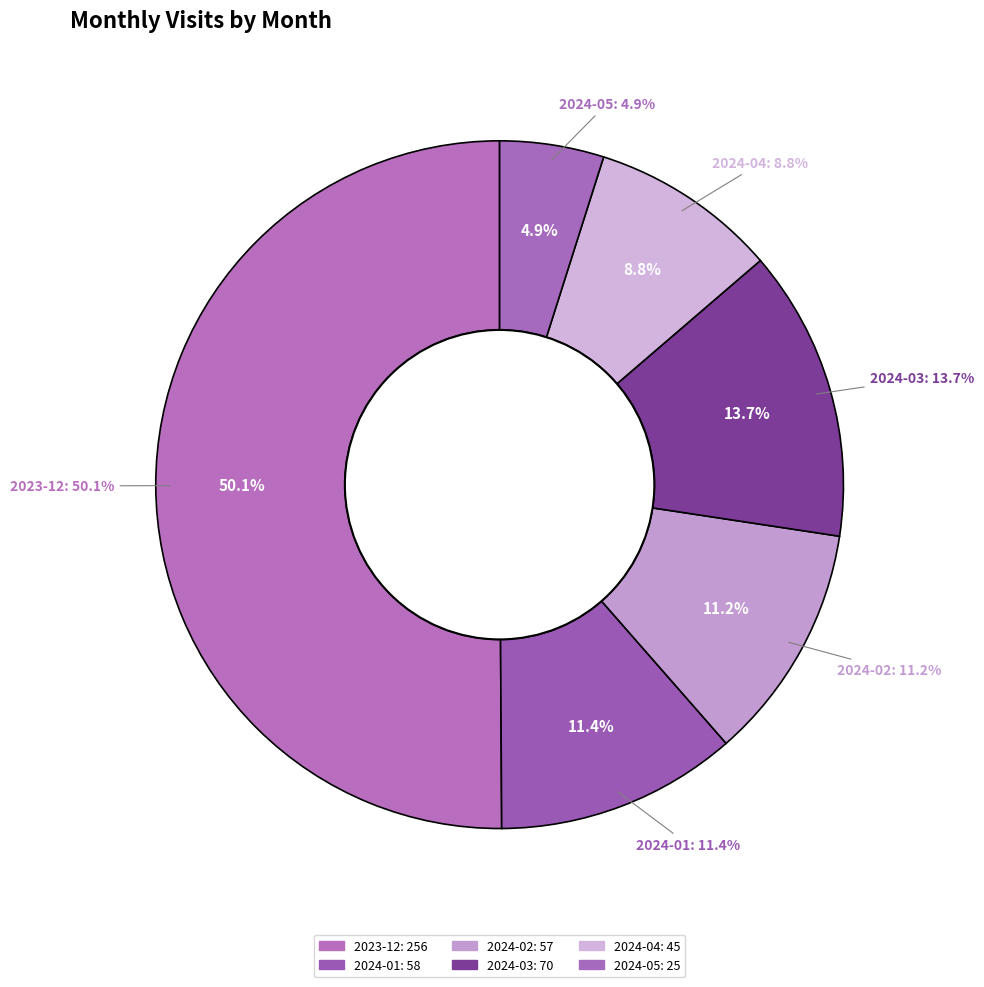

How many slices are in this pie chart?

6